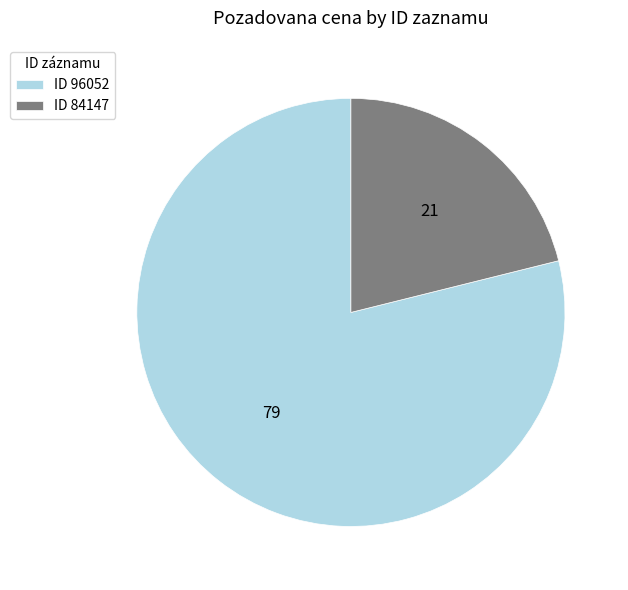

Rank the categories by value from lowest to highest.

ID 84147, ID 96052